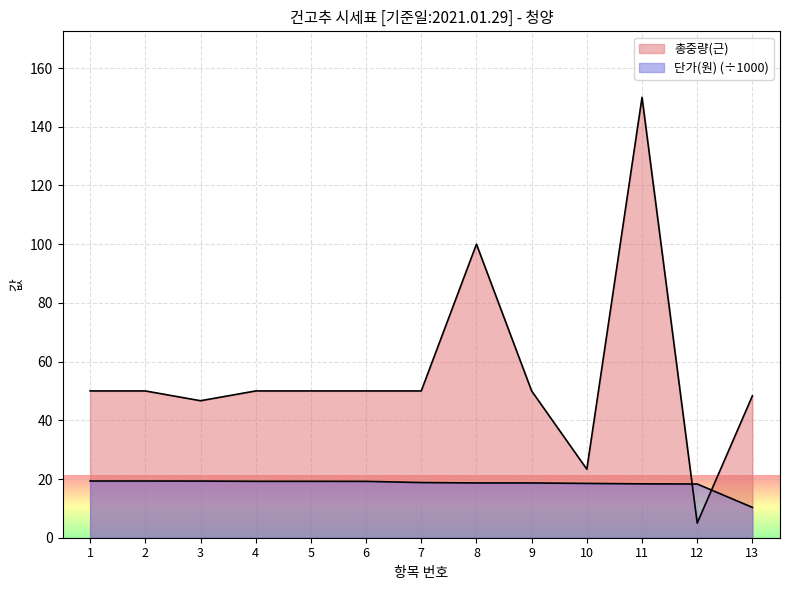

How many values in the 총중량(근) series are below 50?

4